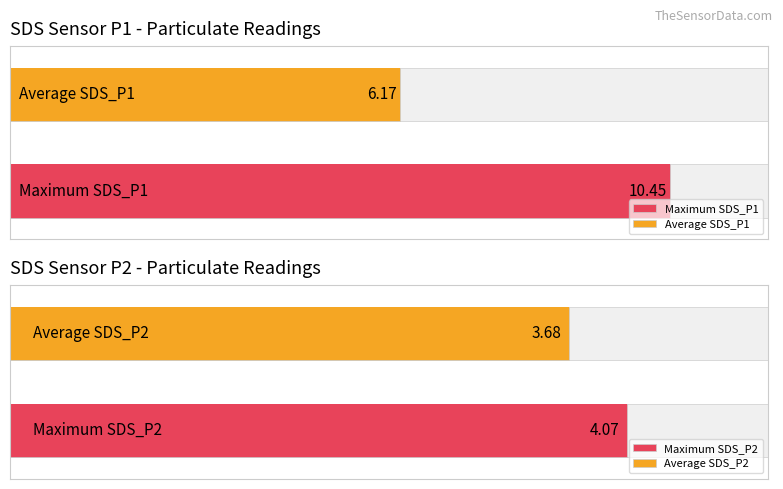

The value of SDS_P2 at -48 is 5.7. True or false?

False